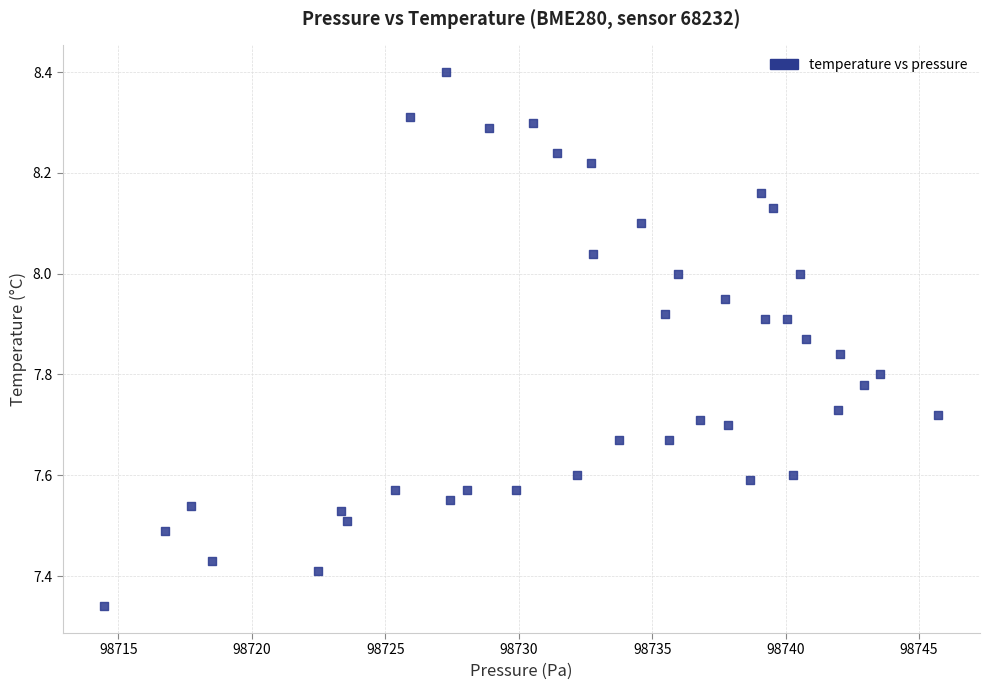

What is the range of X values (max minus min)?

31.2